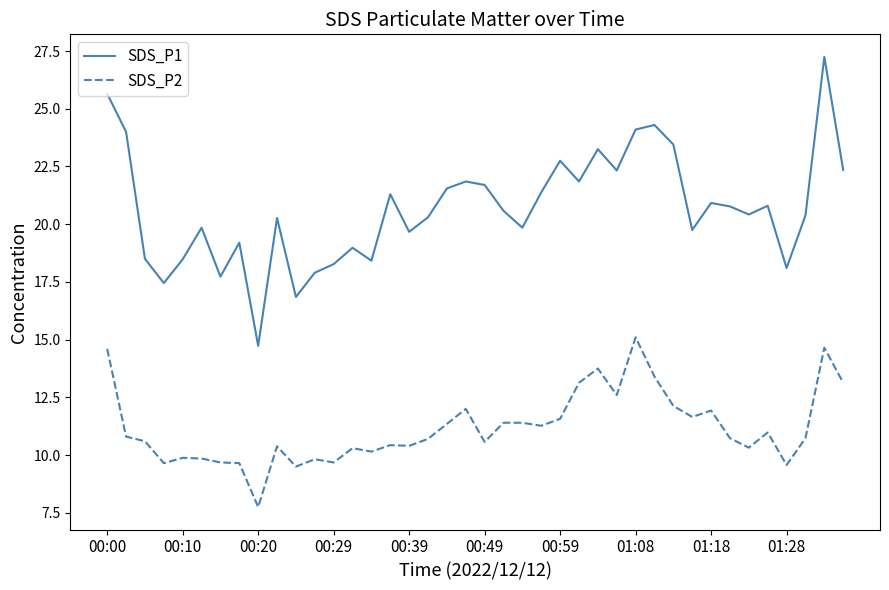

What is the difference between the maximum and second lowest values in the SDS_P2 series?

5.6